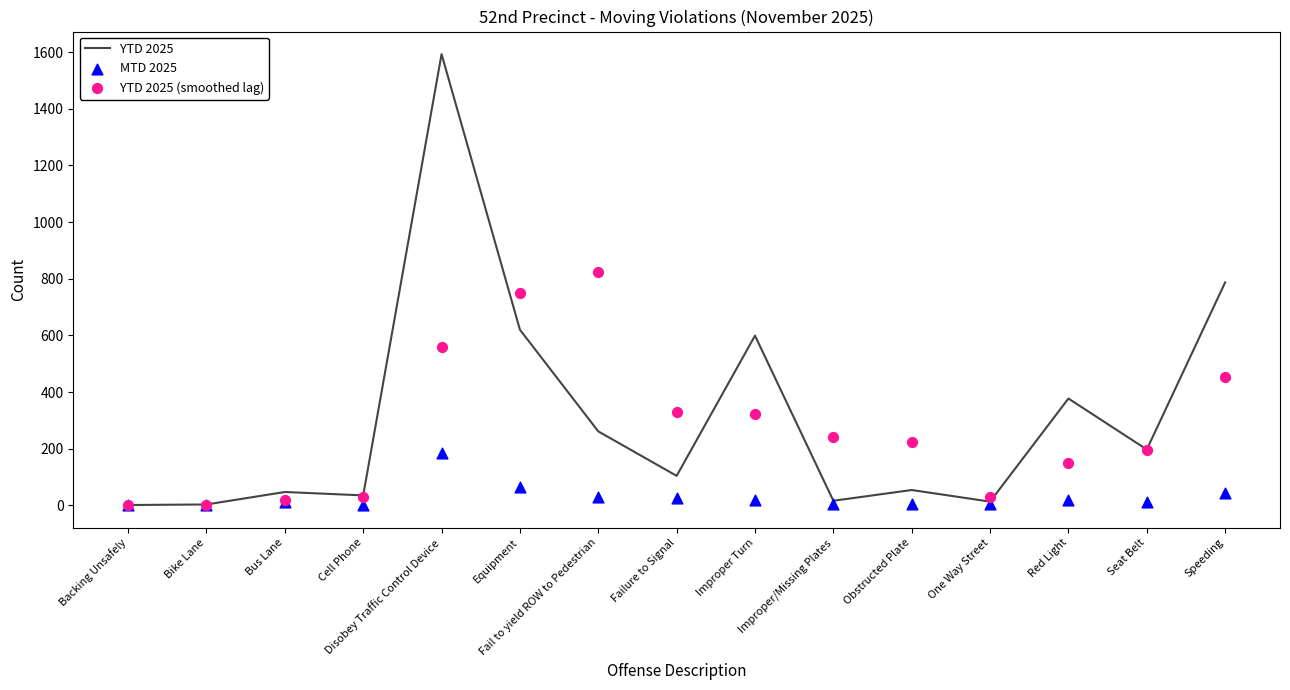

At which category is the sum across all series the highest?

Disobey Traffic Control Device